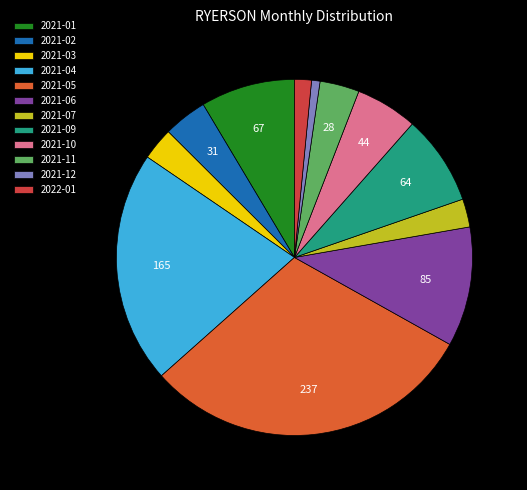

Count the number of slices in the pie.

12